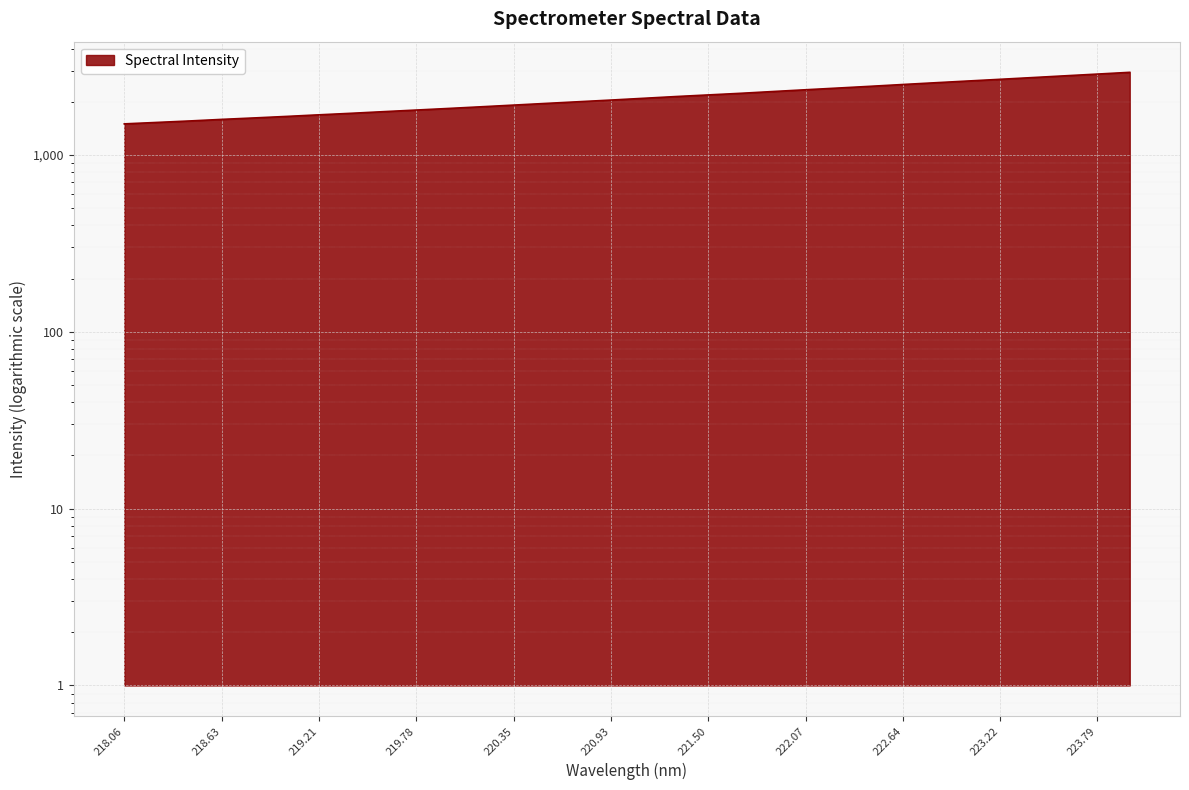

Where does the data first go above 2092?

221.1174